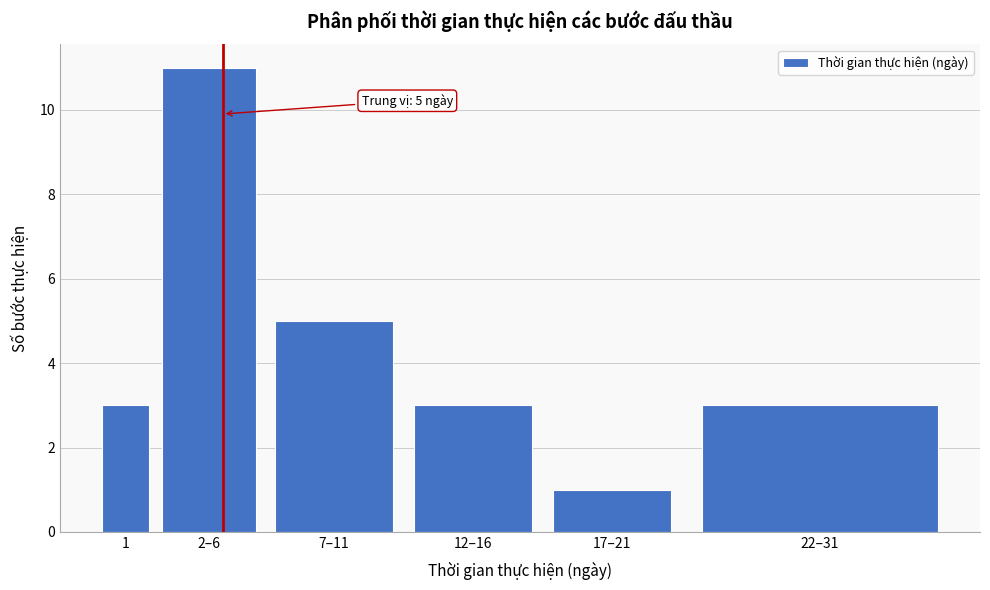

Reading left to right, what are all the values shown in this chart?

3	11	5	3	1	3